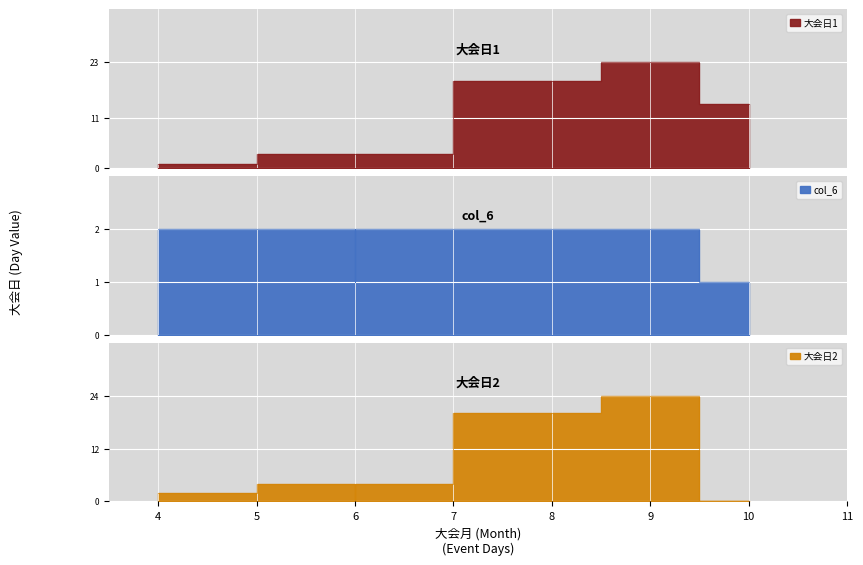

What are all the series names shown in the legend?

大会日1, col_6, 大会日2